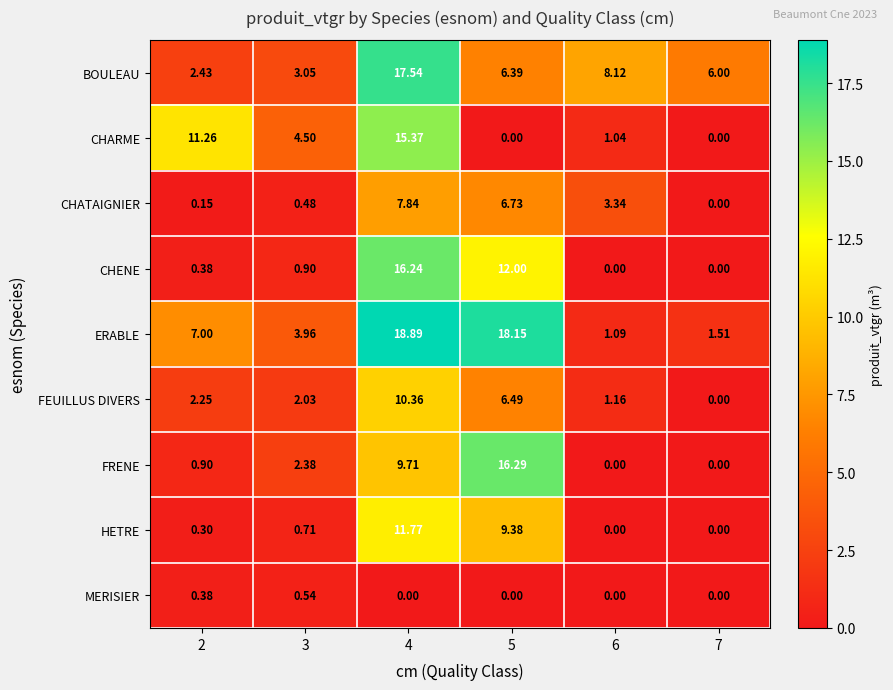

Which series has the largest total across all categories?

ERABLE